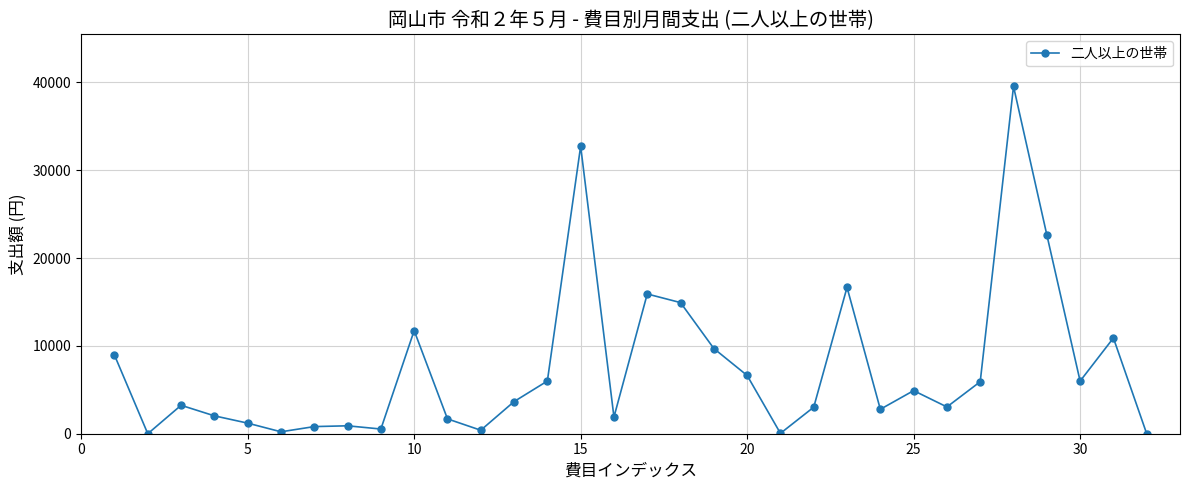

What is the difference between the maximum and second lowest values?

39530